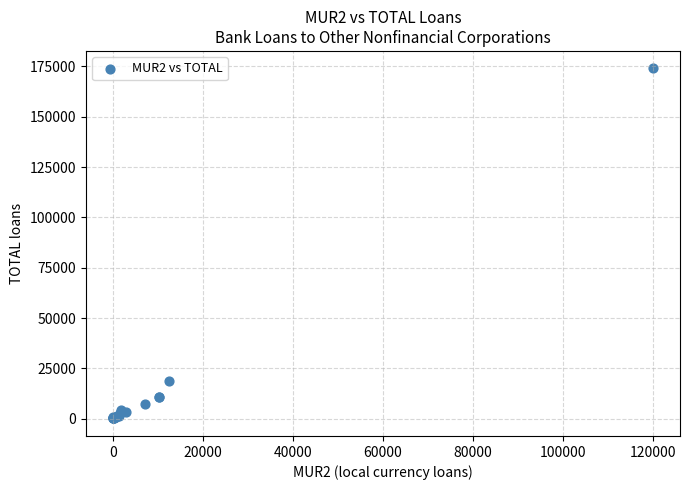

What Y value in the scatter plot is closest to 87055?

18899.9